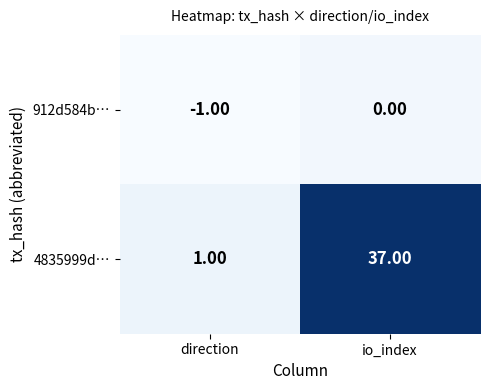

What is the maximum value shown in the chart?

37